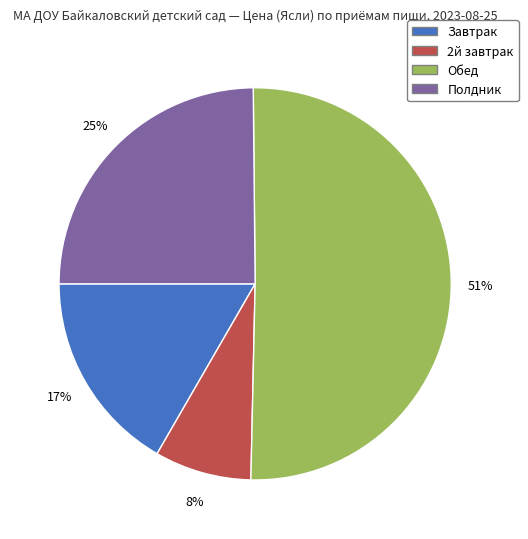

Is it true that 2й завтрак is 22% of the pie?

False